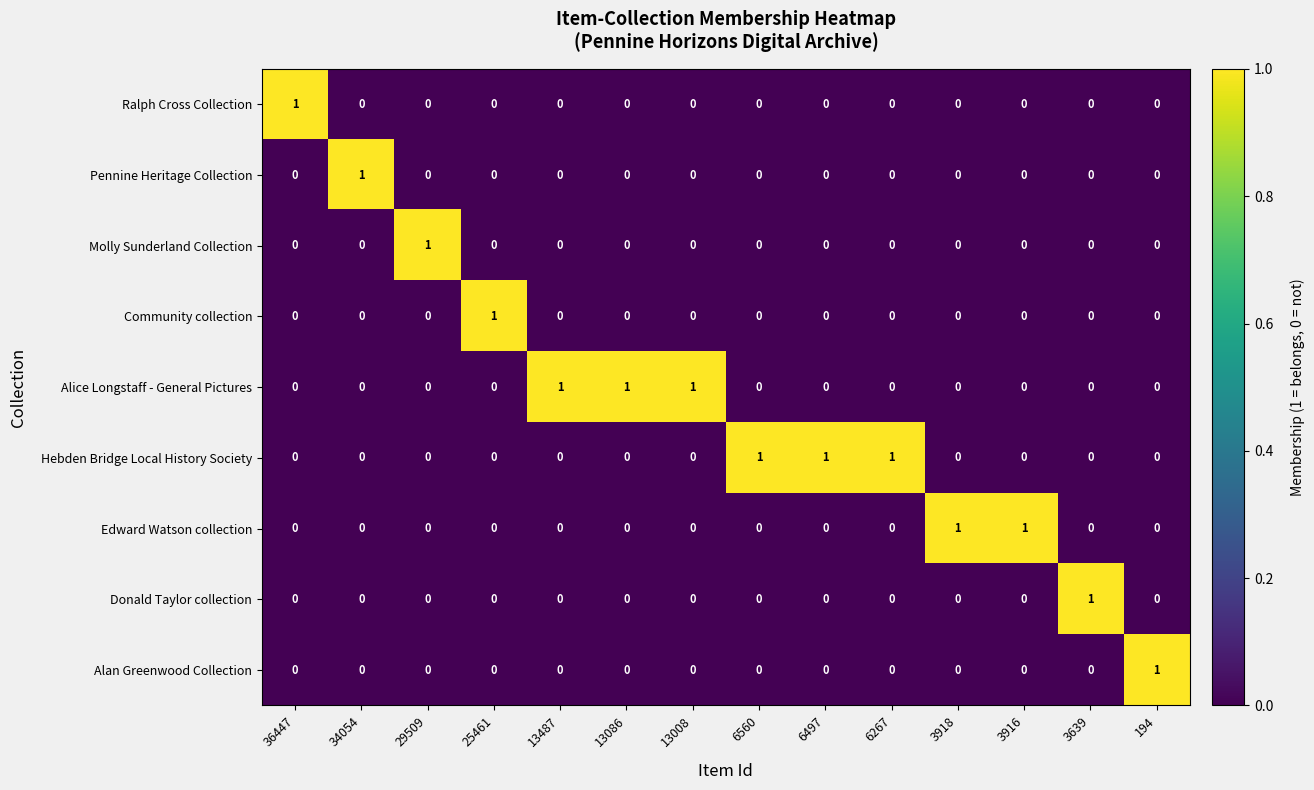

What is the spread (max minus min) of values at 36447?

1